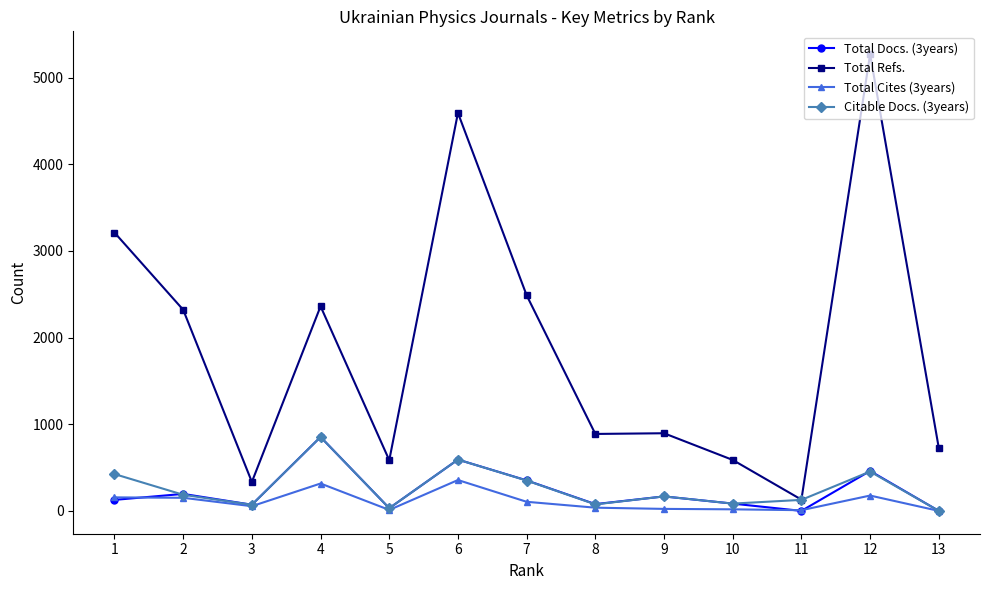

Is this an area chart (filled region under the line)?

No